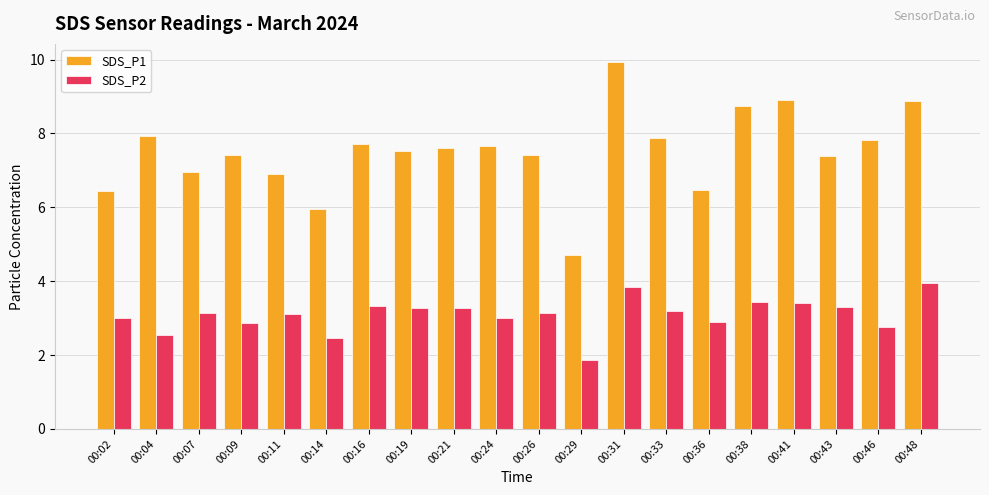

Rank the series by their average value, from highest to lowest.

SDS_P1, SDS_P2